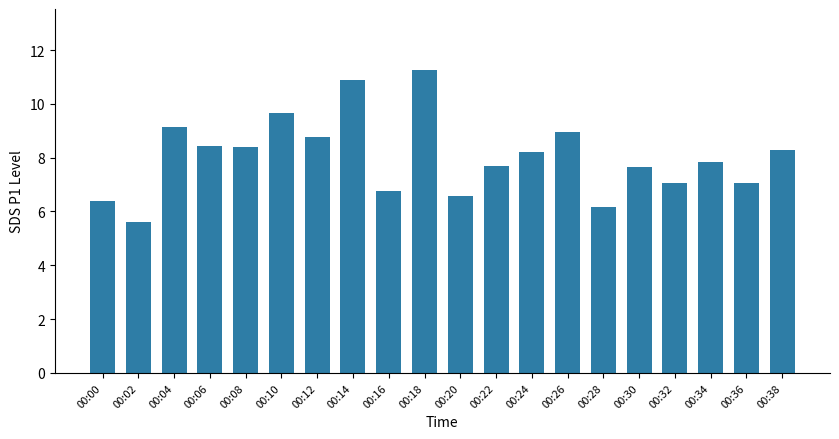

What is the approximate value at 00:28?

6.2